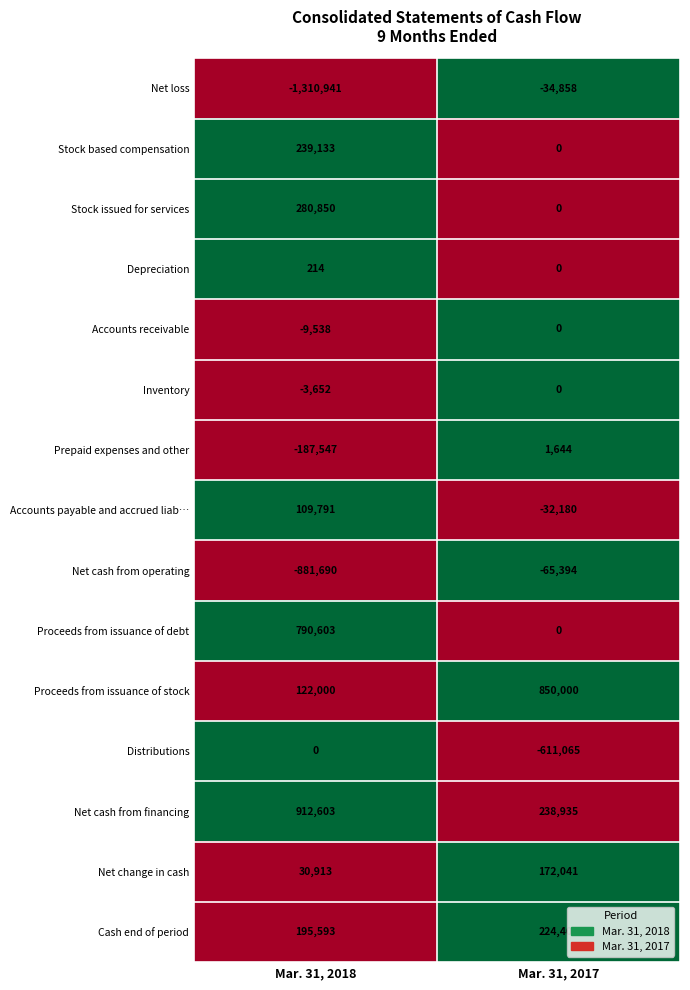

Is it true that Stock based compensation equals 0 at Mar. 31, 2017?

True